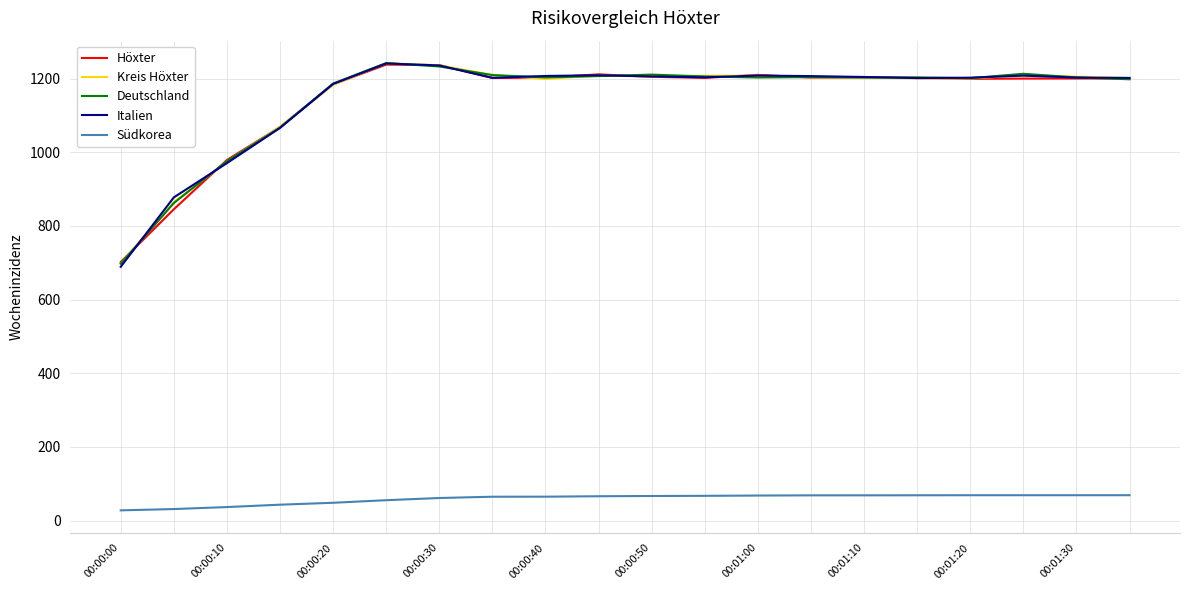

True or false: Südkorea and Höxter cross at least once.

False